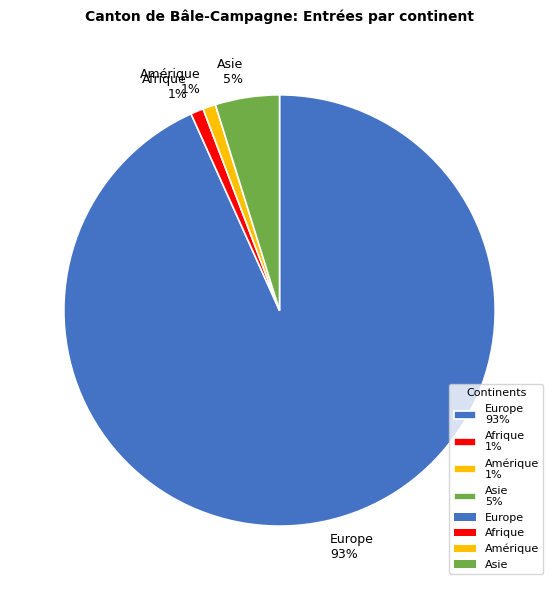

True or false: Amérique 1% accounts for 1% of the total.

True